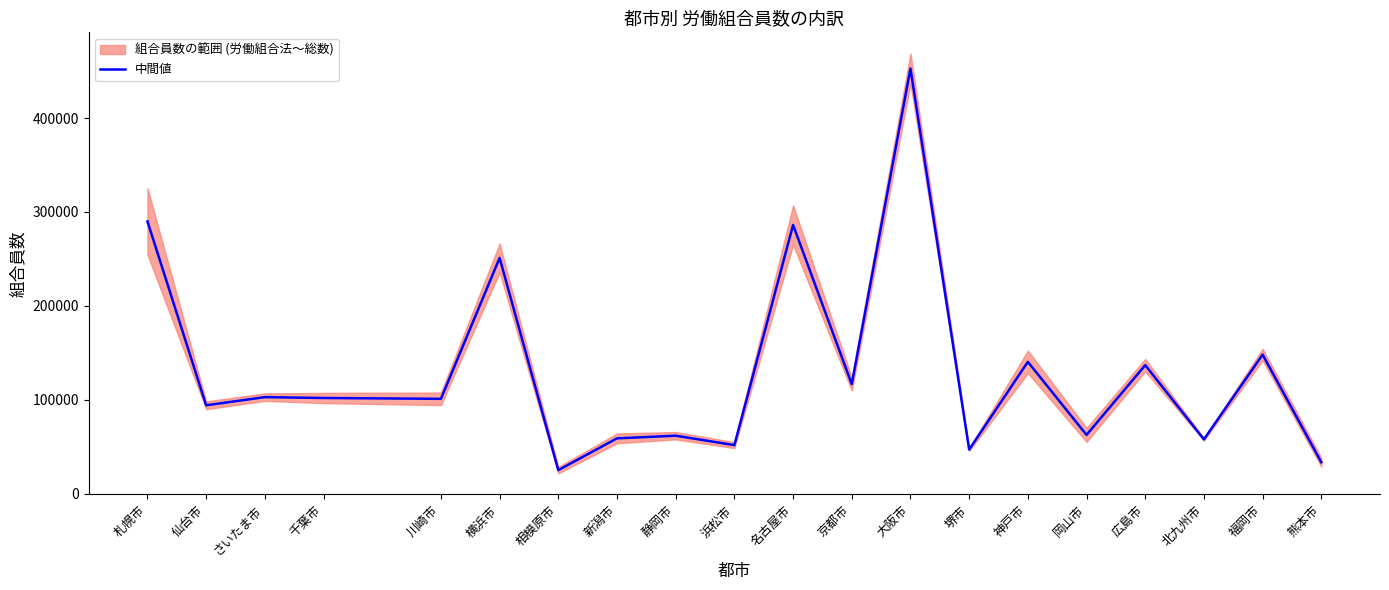

What is the label of the 11th point from the right?

浜松市